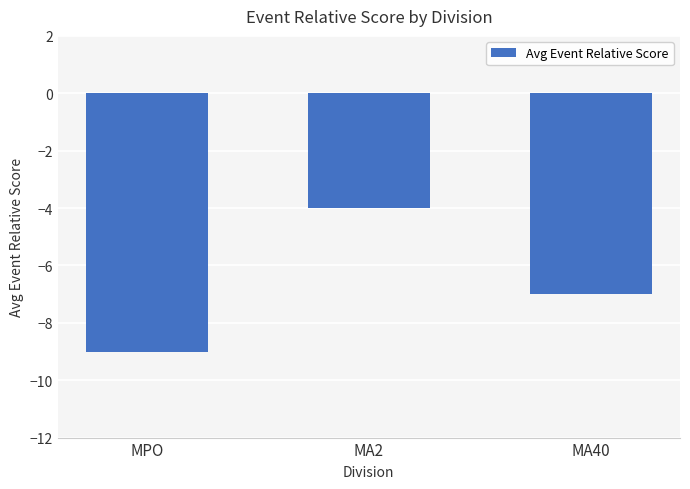

Reading left to right, transcribe all the data shown in this chart.

MPO=-9	MA2=-4	MA40=-7